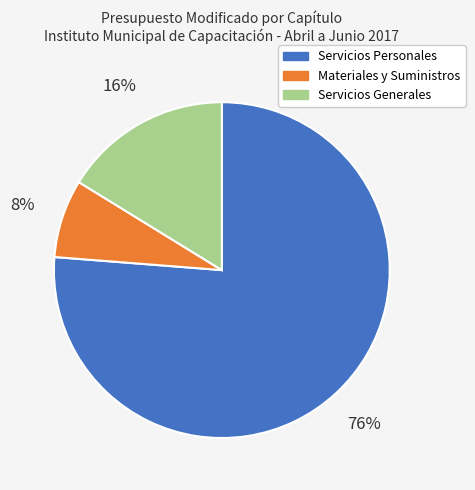

What percentage is the Servicios Personales slice, to the nearest percent?

76%